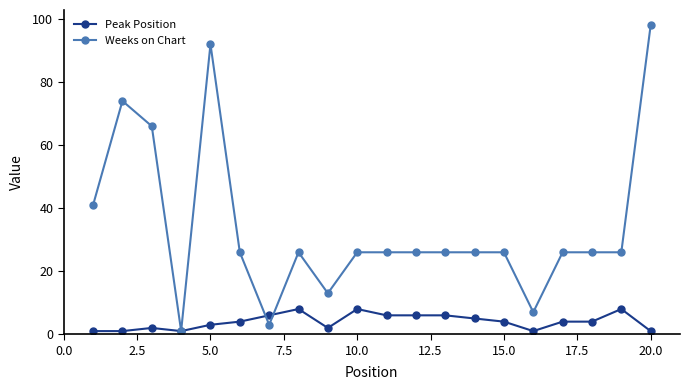

What is the lowest value of the Peak Position series?

1